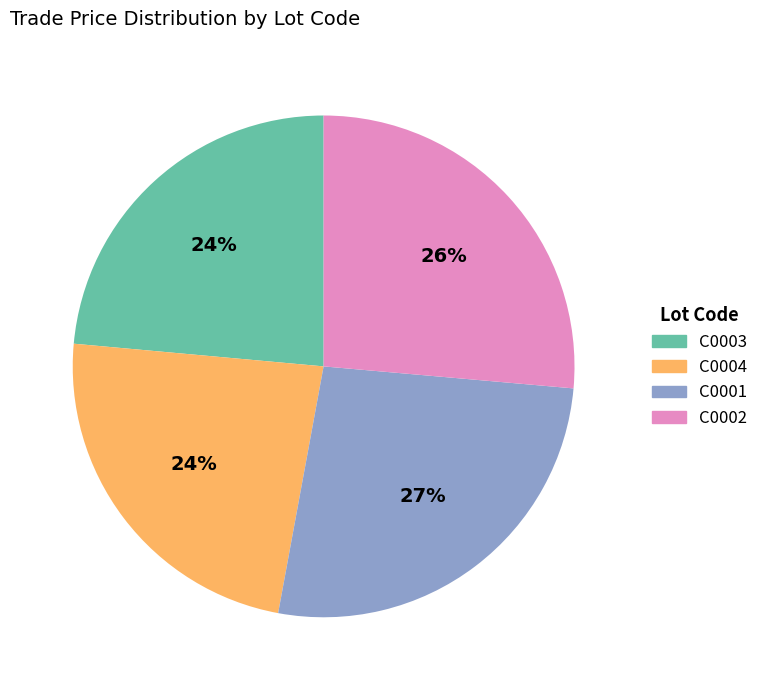

To the nearest percent, what portion does C0004 represent?

24%